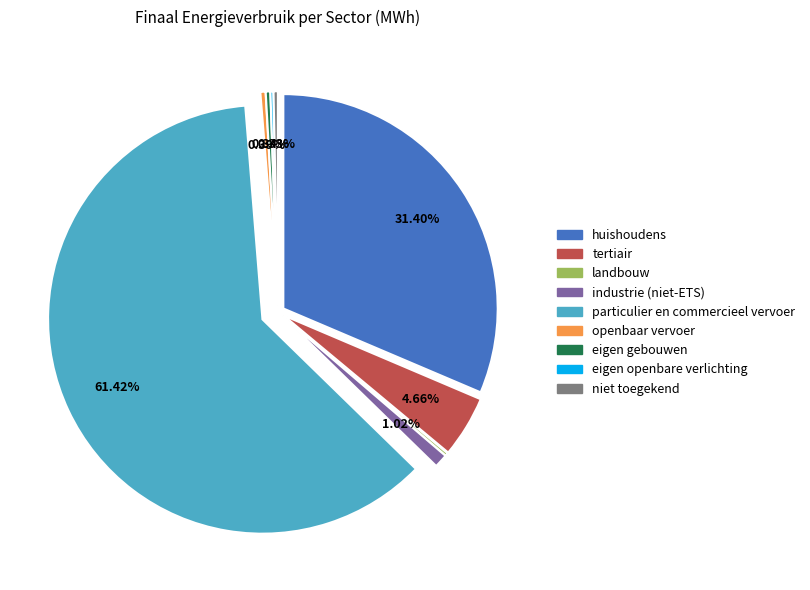

To the nearest percent, what is the average slice percentage?

11%